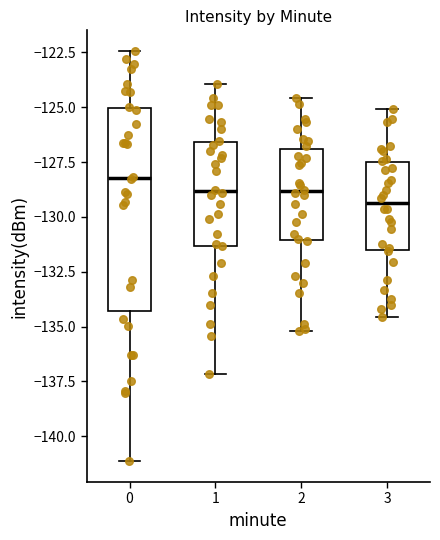

Which box has the highest median line?

0